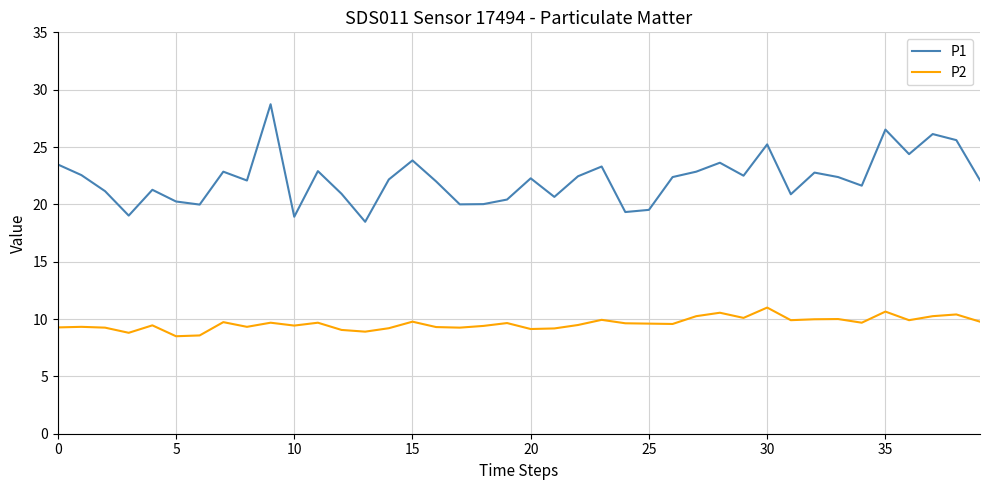

Rank the series by their average value, from lowest to highest.

P2, P1